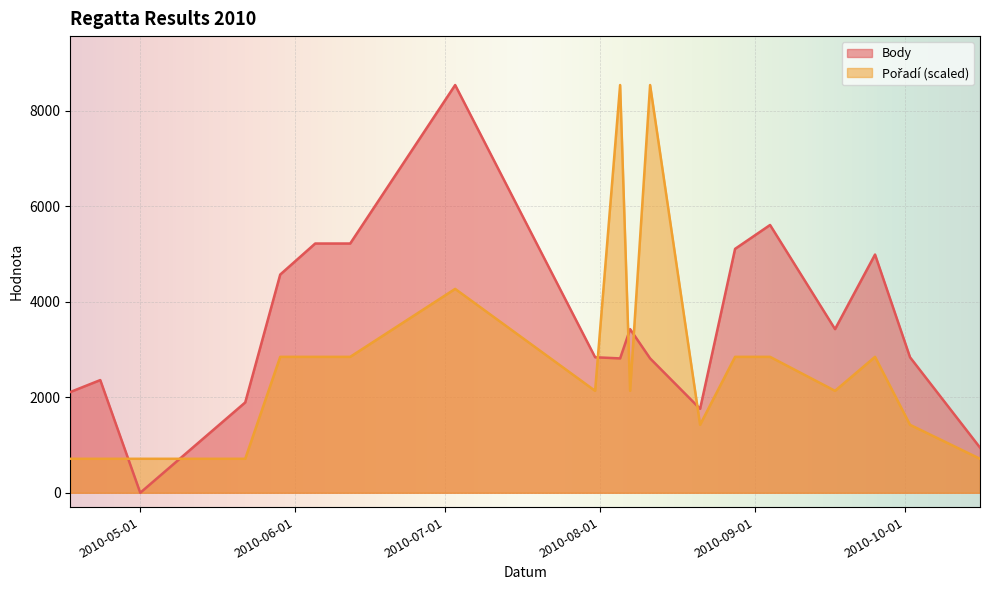

True or false: Body has a value of 4989.0 at 2010-09-25.

True